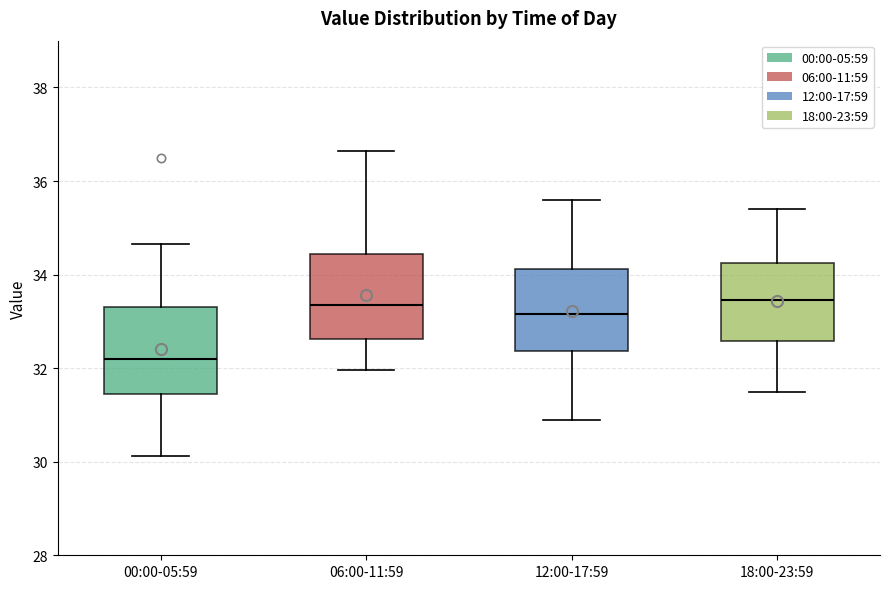

Which box's median line is the lowest?

00:00-05:59